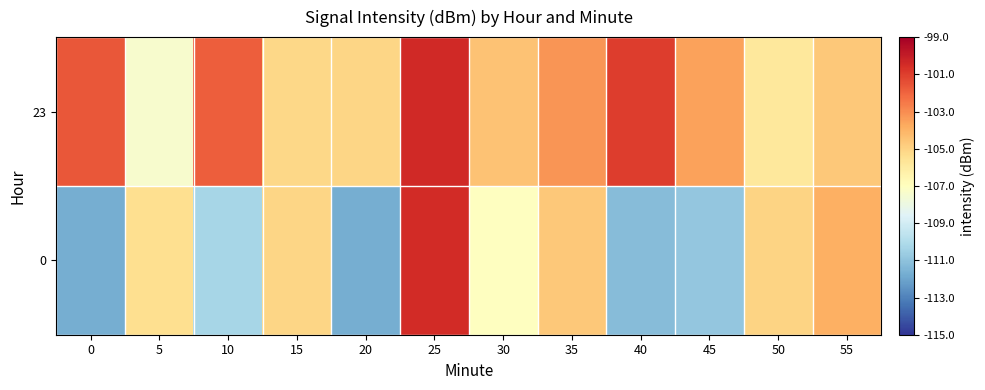

Reading right to left, extract all data points from this chart.

23: 55=-104.6	50=-105.9	45=-103.5	40=-101.0	35=-103.2	30=-104.5	25=-100.4	20=-105.1	15=-105.2	10=-101.9	5=-107.4	0=-101.6
0: 55=-103.9	50=-105.0	45=-110.9	40=-111.2	35=-104.6	30=-107.0	25=-100.5	20=-111.7	15=-105.1	10=-110.3	5=-105.4	0=-111.7